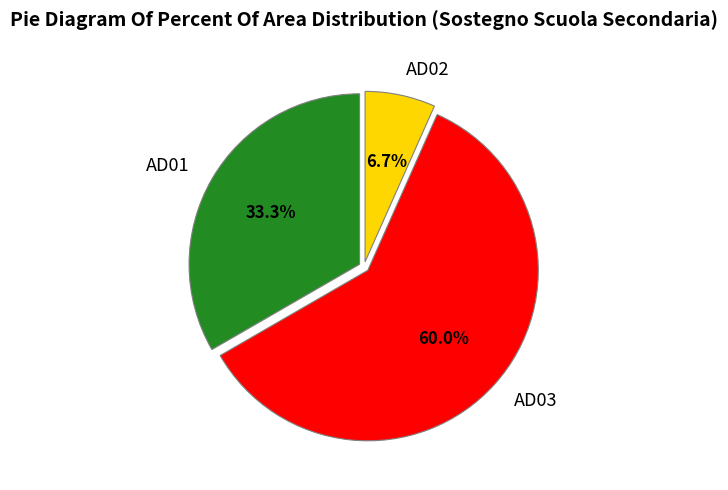

To the nearest percent, what is the combined percentage of AD02 and AD01?

40%